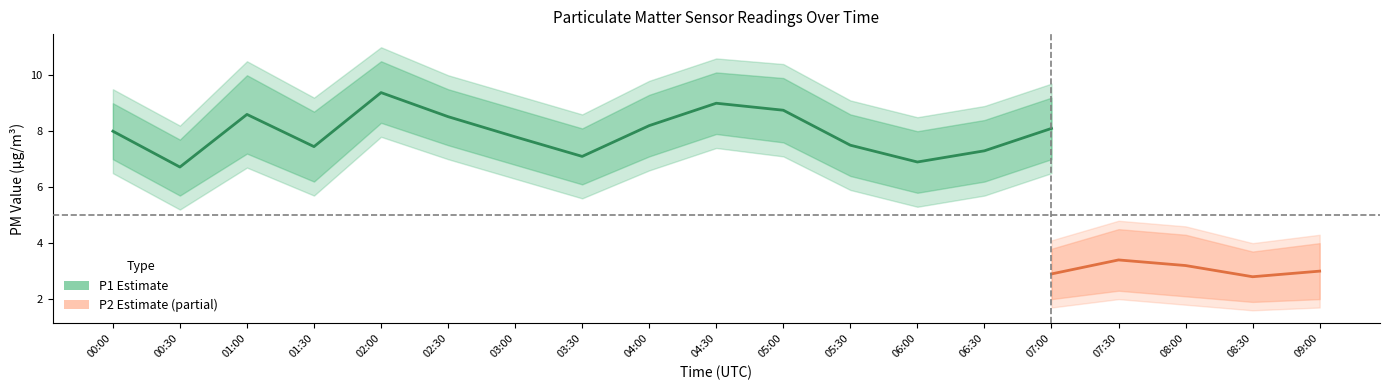

What is the sum of the P1_upper values at 00:00 and 01:30?

18.7